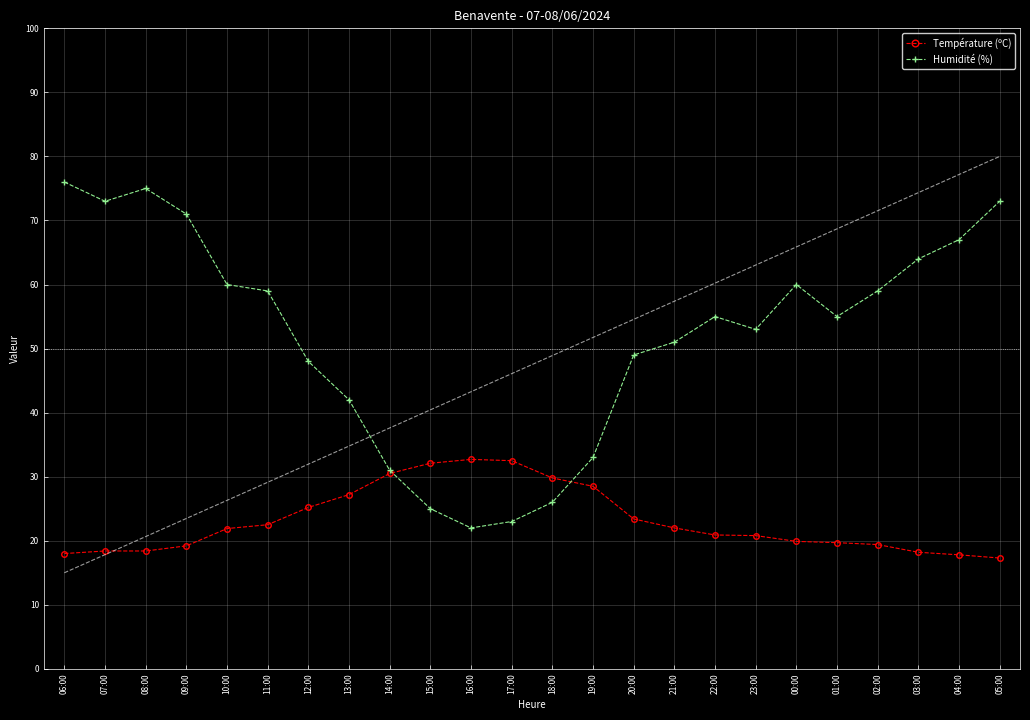

At 04:00, list the series in order from largest to smallest.

Humidité (%), Température (ºC)